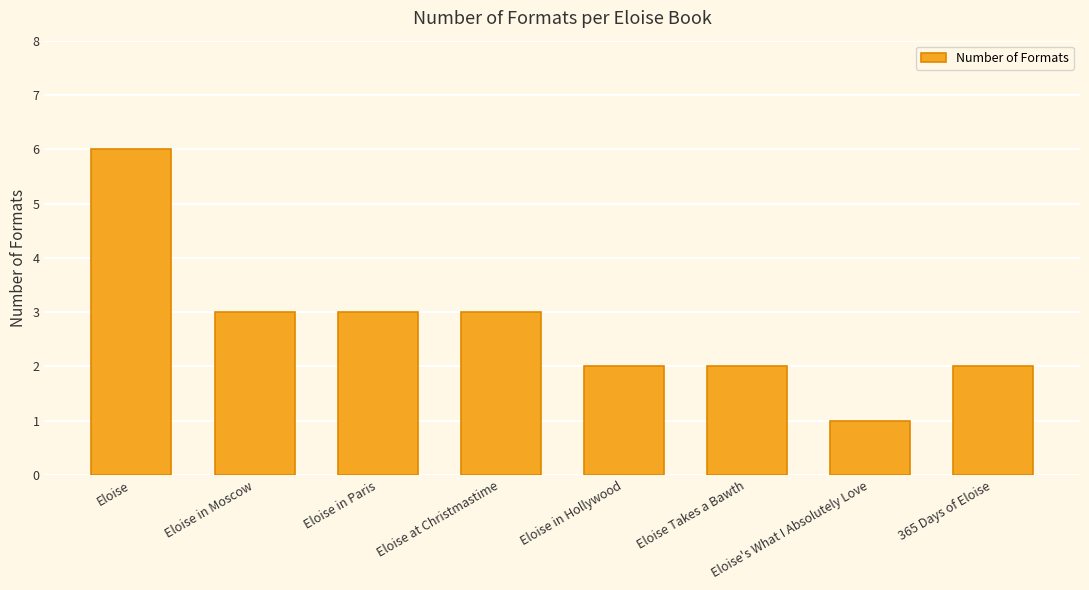

What is the label of the 5th bar from the right?

Eloise at Christmastime